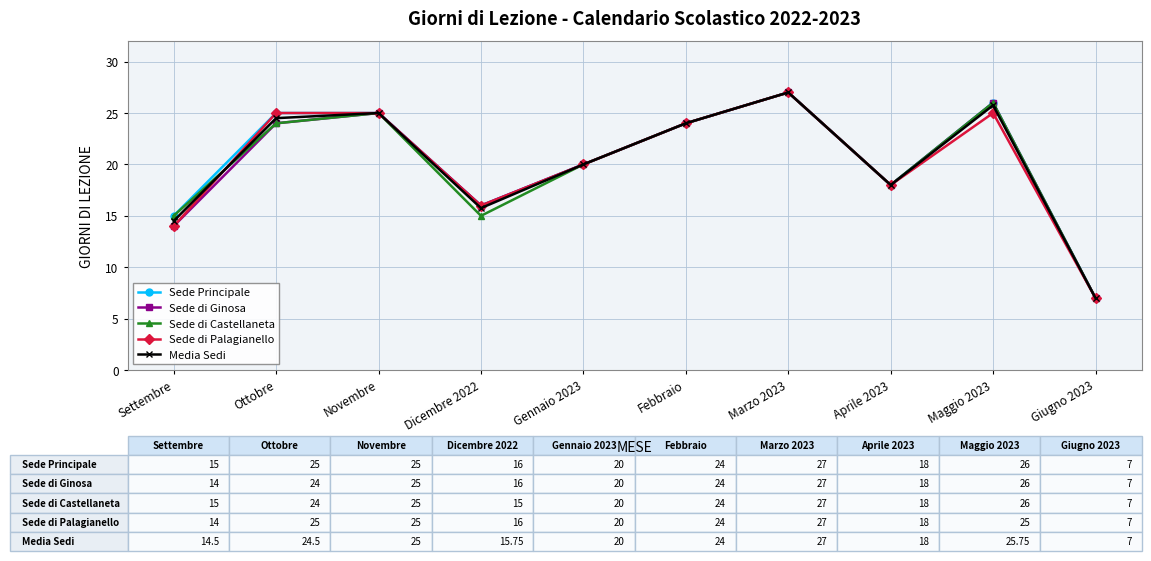

Where do Sede di Palagianello and Media Sedi first cross each other?

Settembre and Ottobre